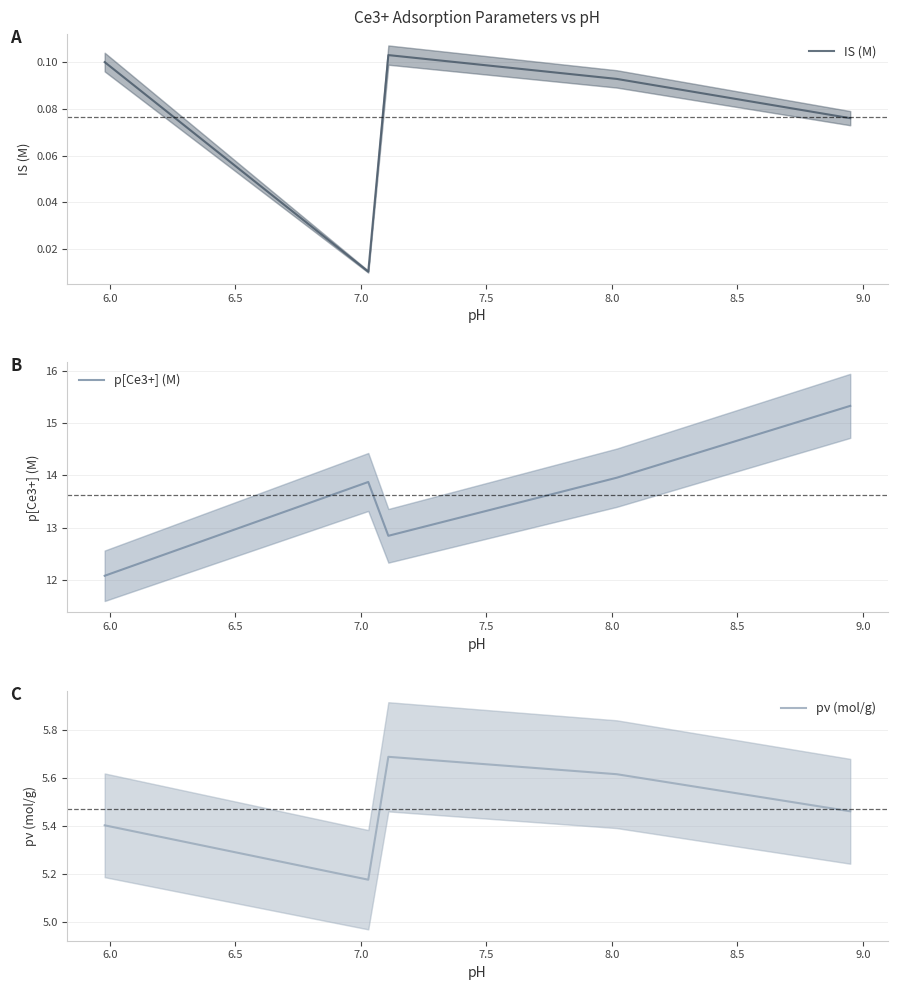

Reading left to right, extract all data points from this chart.

IS (M): 0.1	0.0	0.1	0.1	0.1
p[Ce3+] (M): 12.1	13.9	12.8	14.0	15.3
pν (mol/g): 5.4	5.2	5.7	5.6	5.5